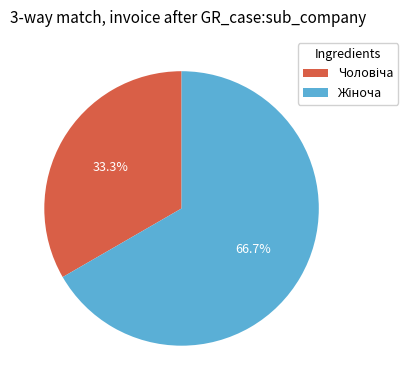

Is there a majority slice in this chart?

Yes